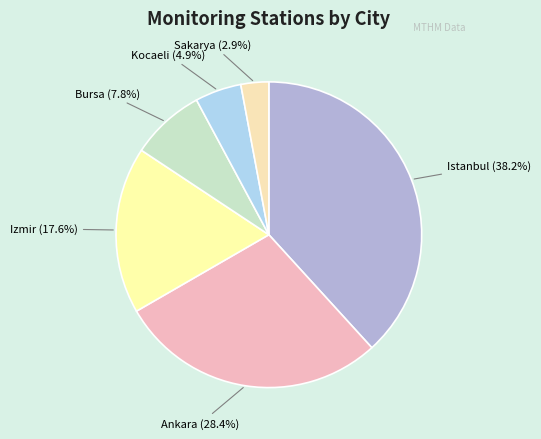

How many segments does this pie chart have?

6